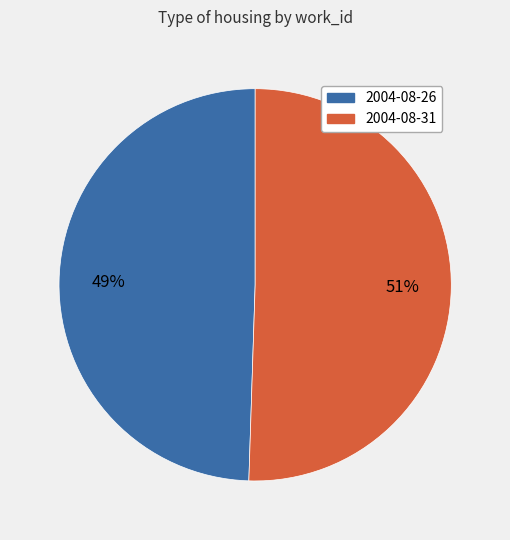

Which has a higher value, 2004-08-26 or 2004-08-31?

2004-08-31